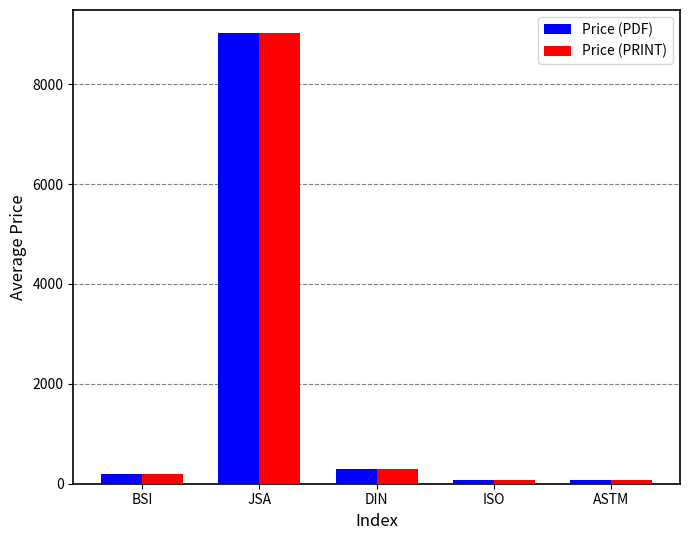

What is the total value across all series at DIN?

593.5